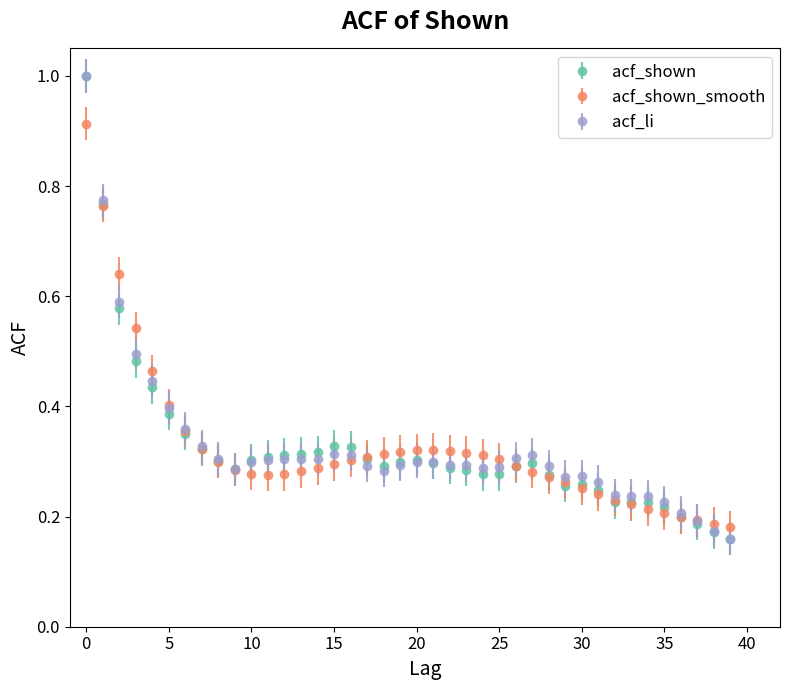

What are all the series names shown in the legend?

acf_shown, acf_shown_smooth, acf_li